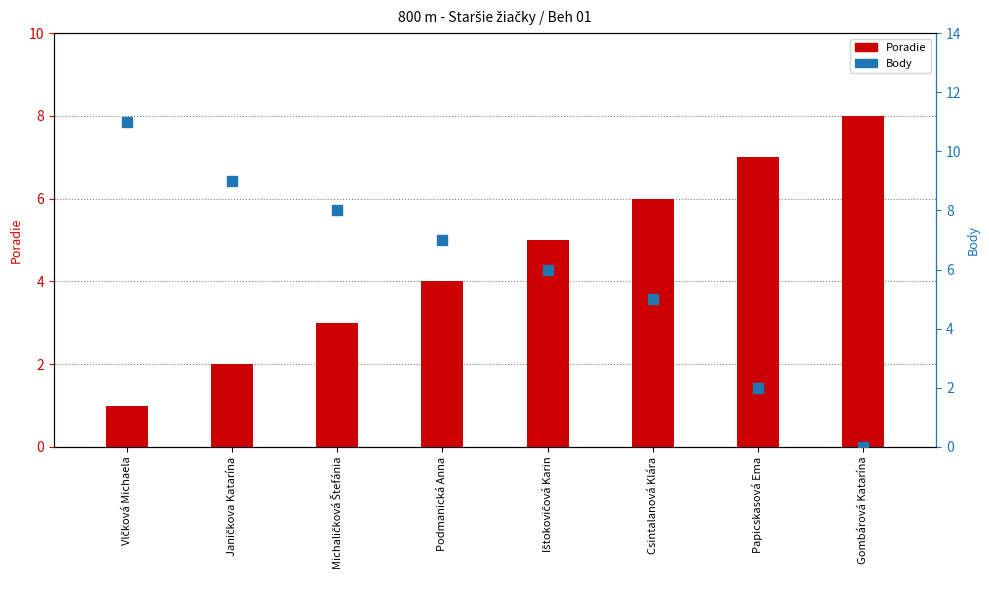

At how many categories does at least one series exceed 3?

8